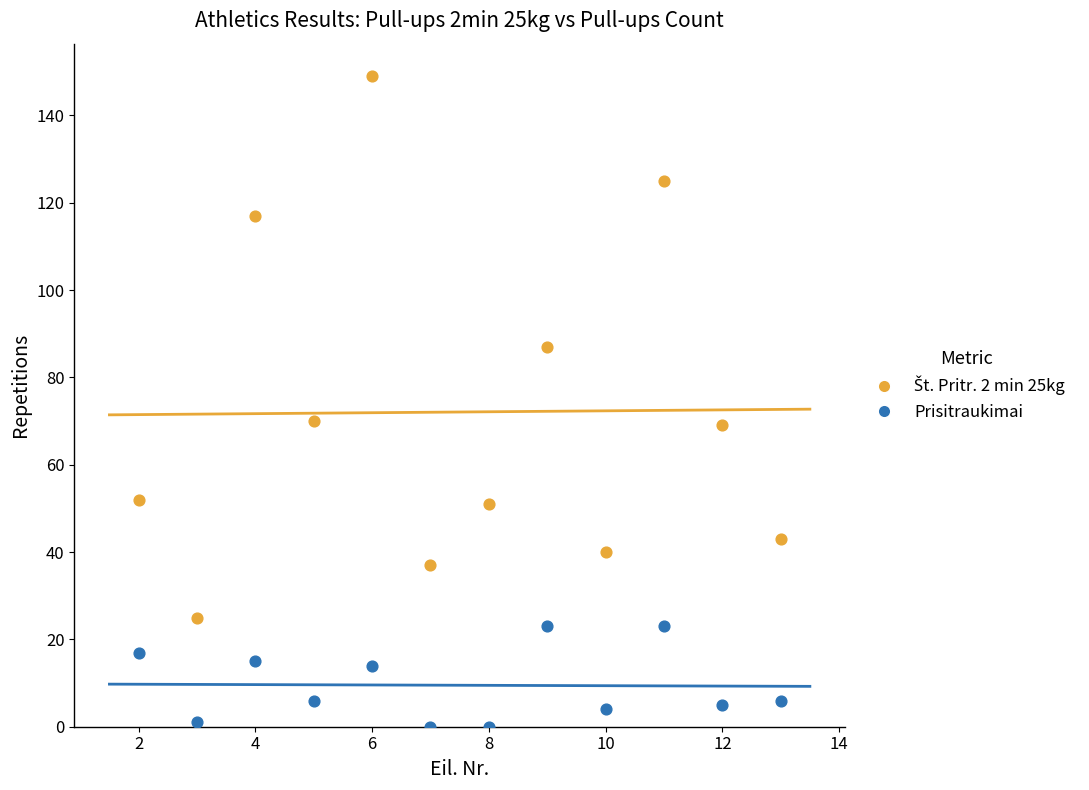

Which series contains the lowest Y value?

Prisitraukimai